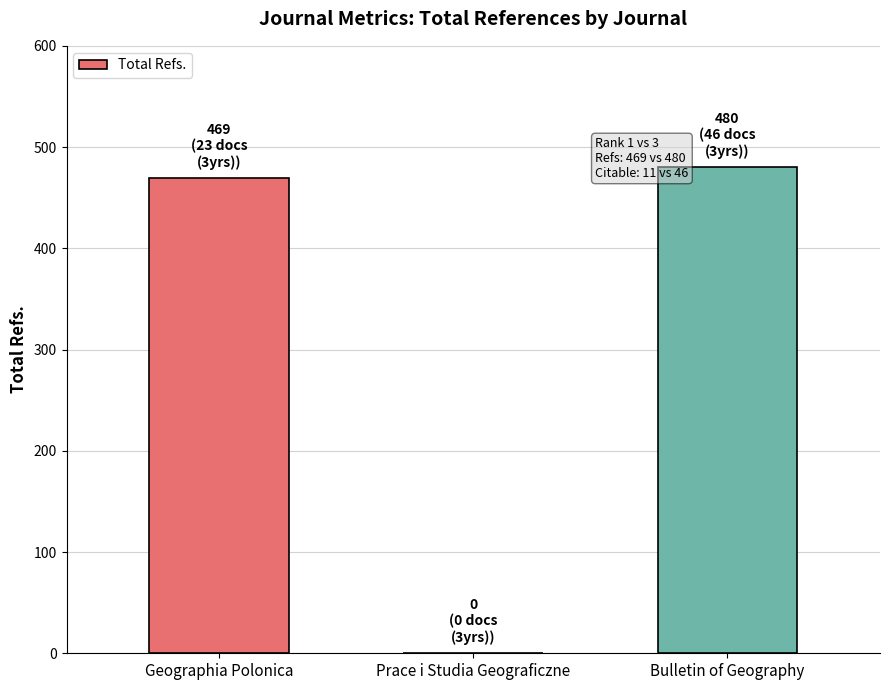

What is the sum of all values?

949